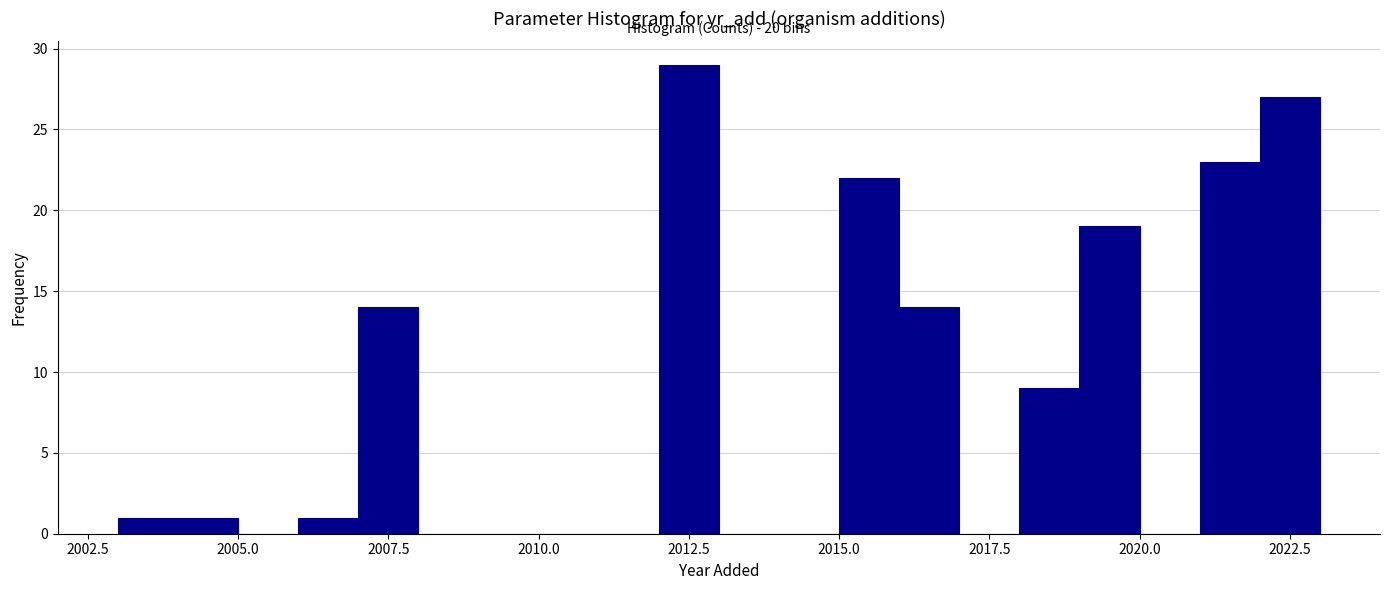

Read against the x-axis, roughly where is the centre of the tallest bar?

2012.5